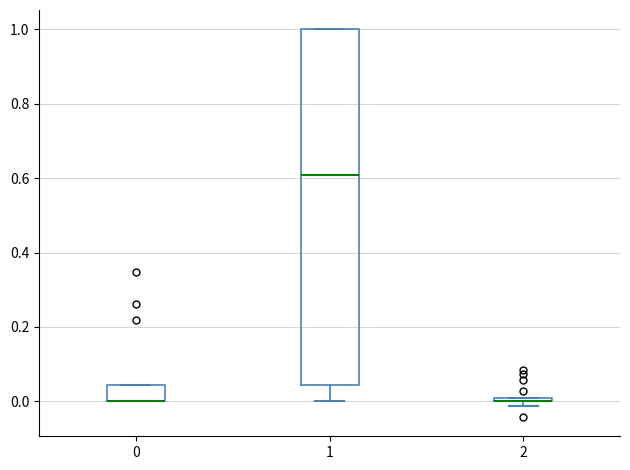

Where is the upper edge of the box at x = 0 on the y-axis? The values are not printed on the chart, so give them approximately, as read against the axis.

0.04